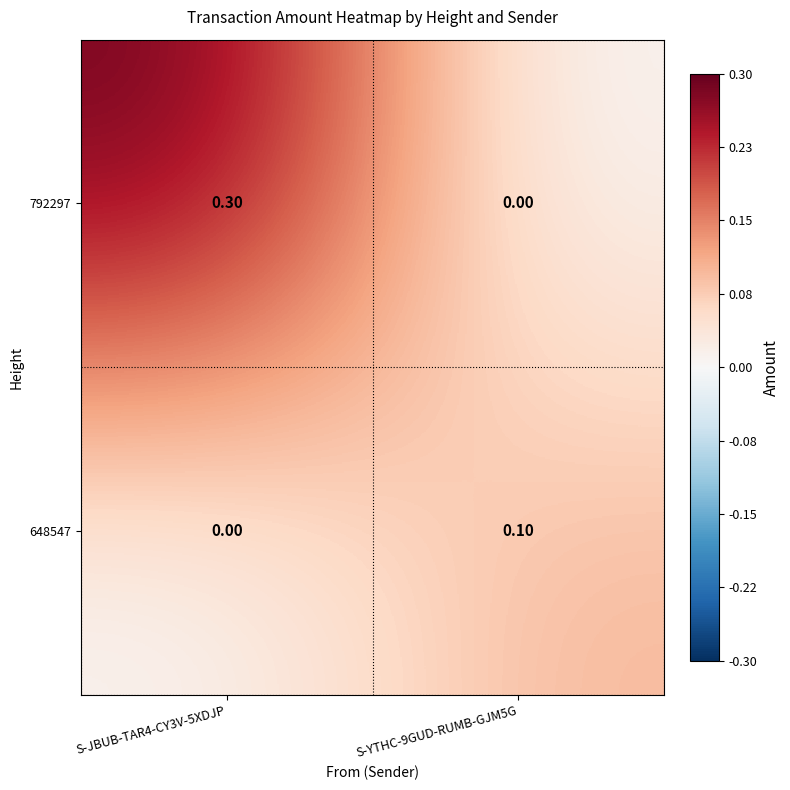

List the series in order of their peak value, lowest first.

648547, 792297